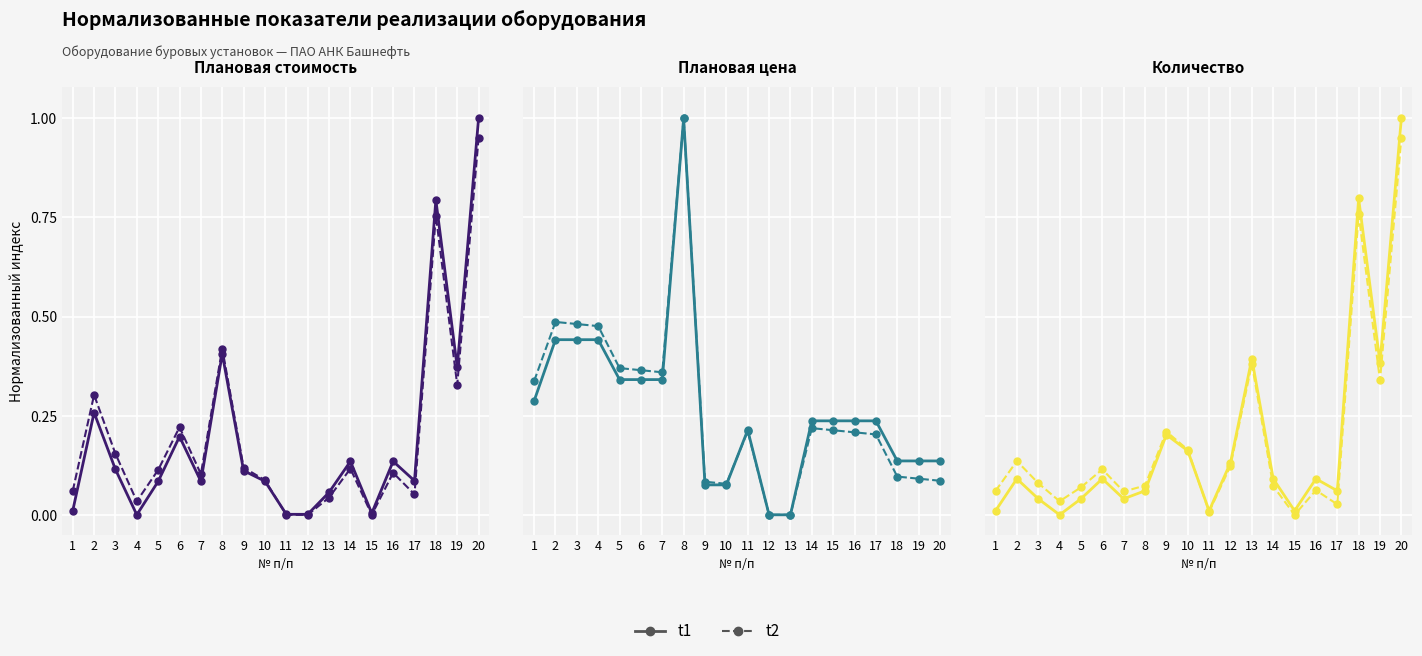

What is the highest value of the t1 series?

1.0